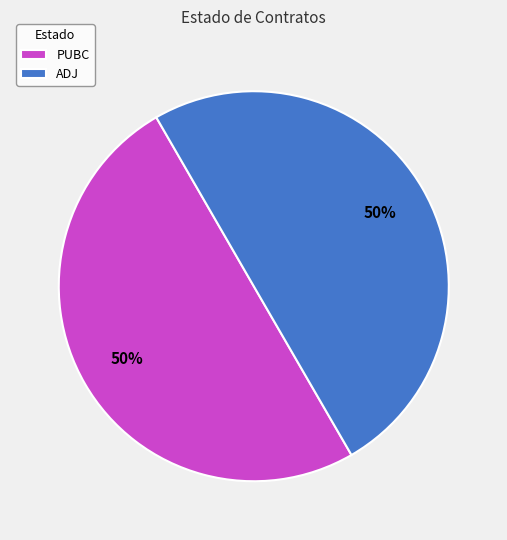

Is the sum of PUBC and ADJ greater than half?

Yes